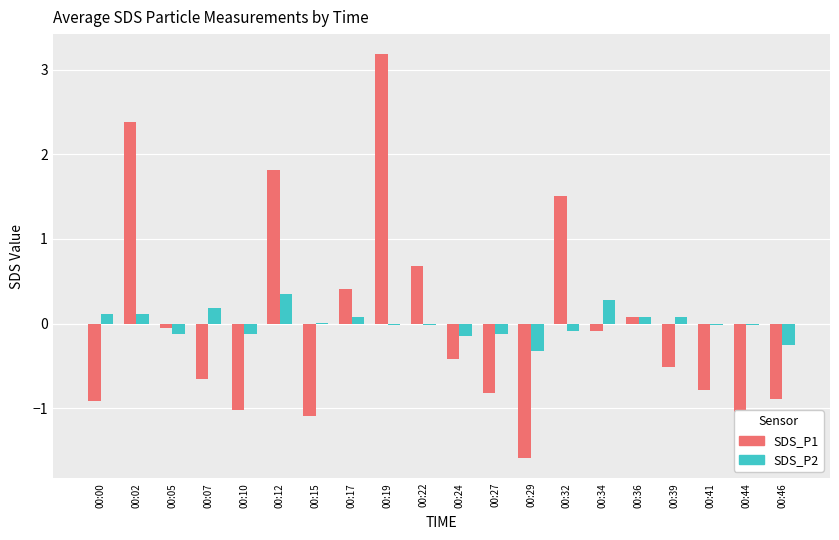

How many distinct data groups are displayed?

2